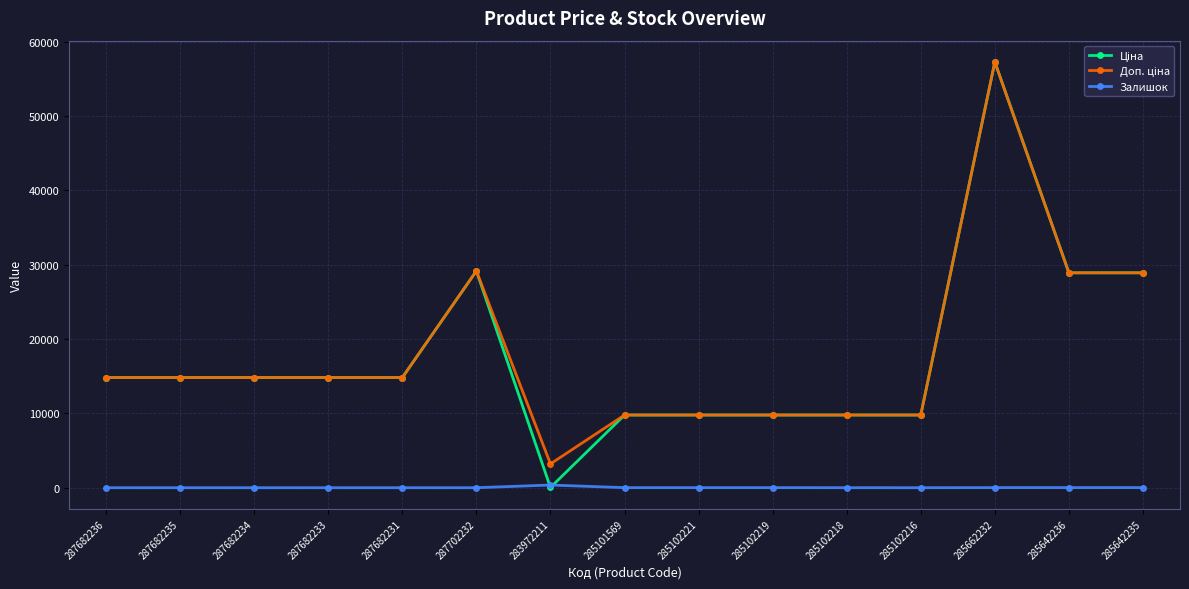

What is the greatest value displayed?

57258.0